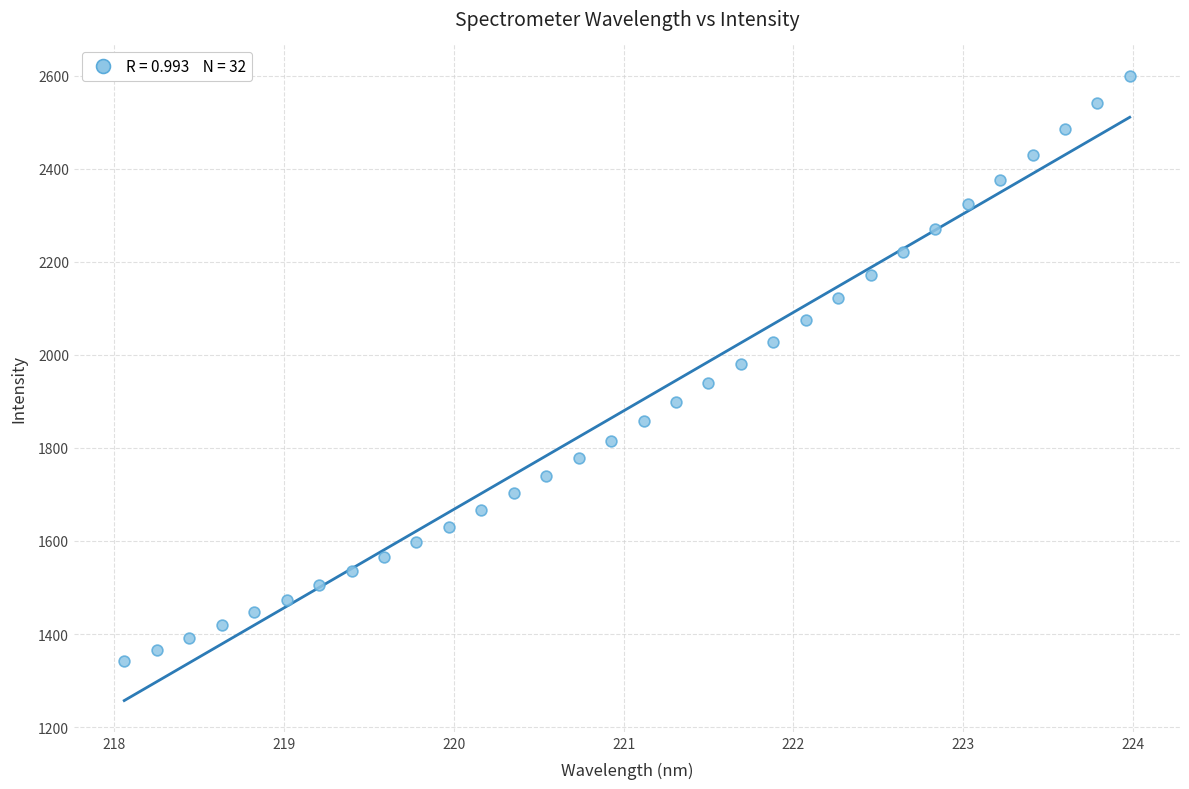

What is the range of X values (max minus min)?

5.9